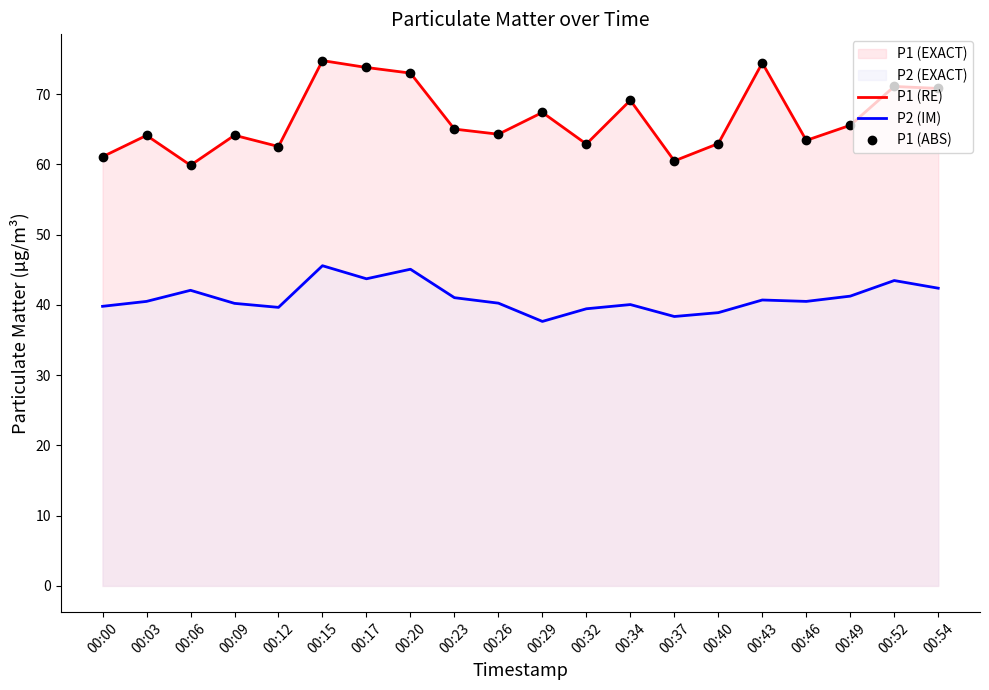

What is the spread (max minus min) of values at 00:29?

29.8